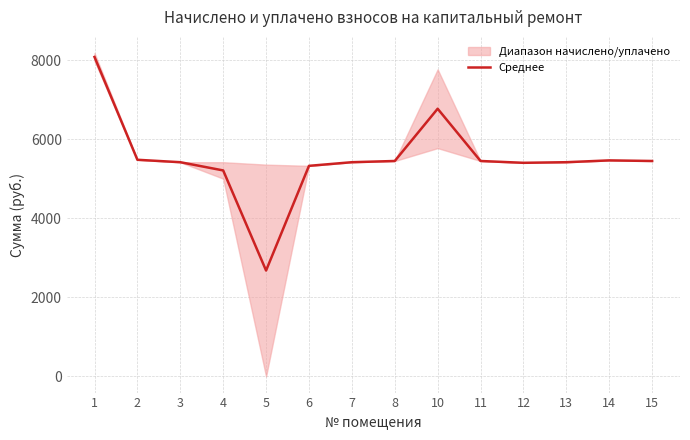

True or false: the data shows 7736.1 at 4.

False